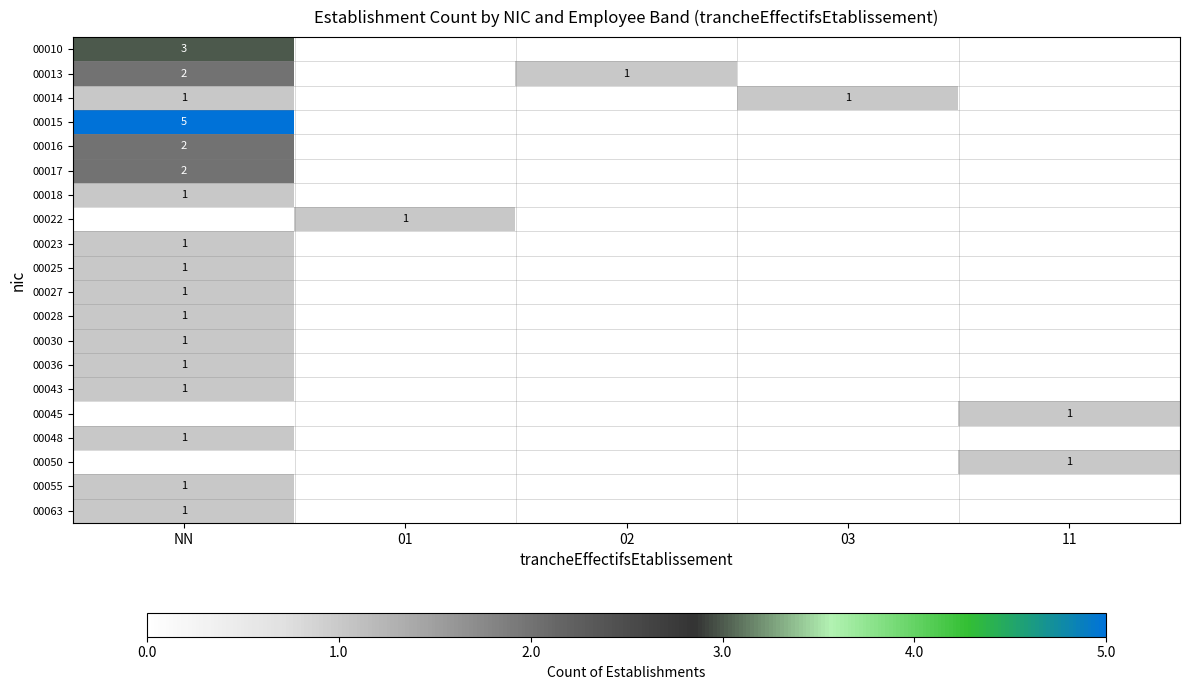

True or false: 00055 has a value of 1 at NN.

True